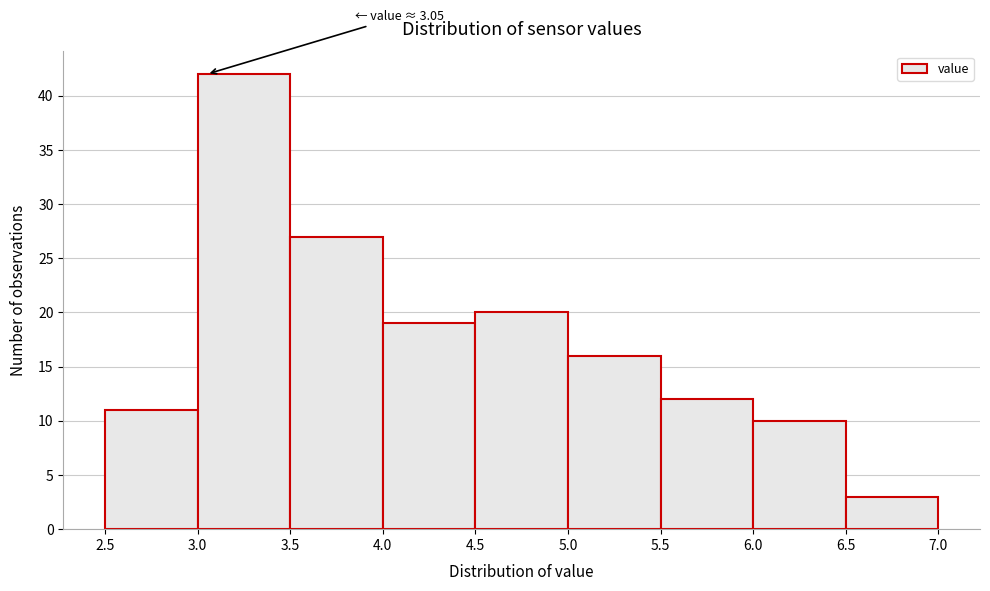

Over which range of the x-axis is the bar tallest?

3.0 to 3.5